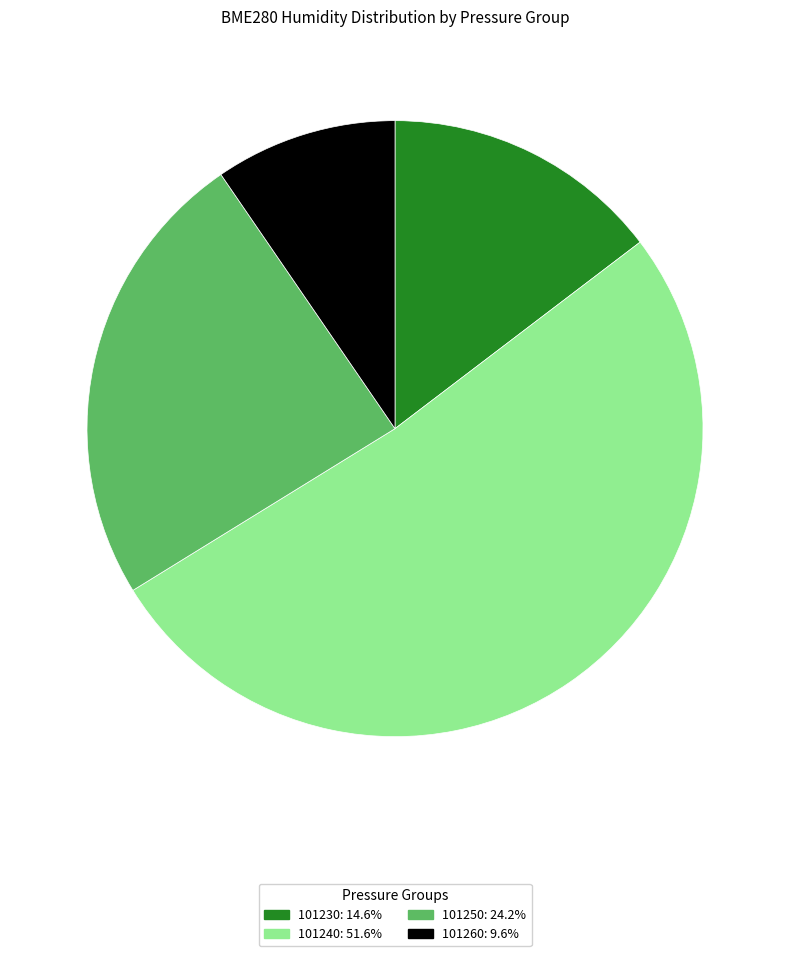

Does any single category account for the majority?

Yes